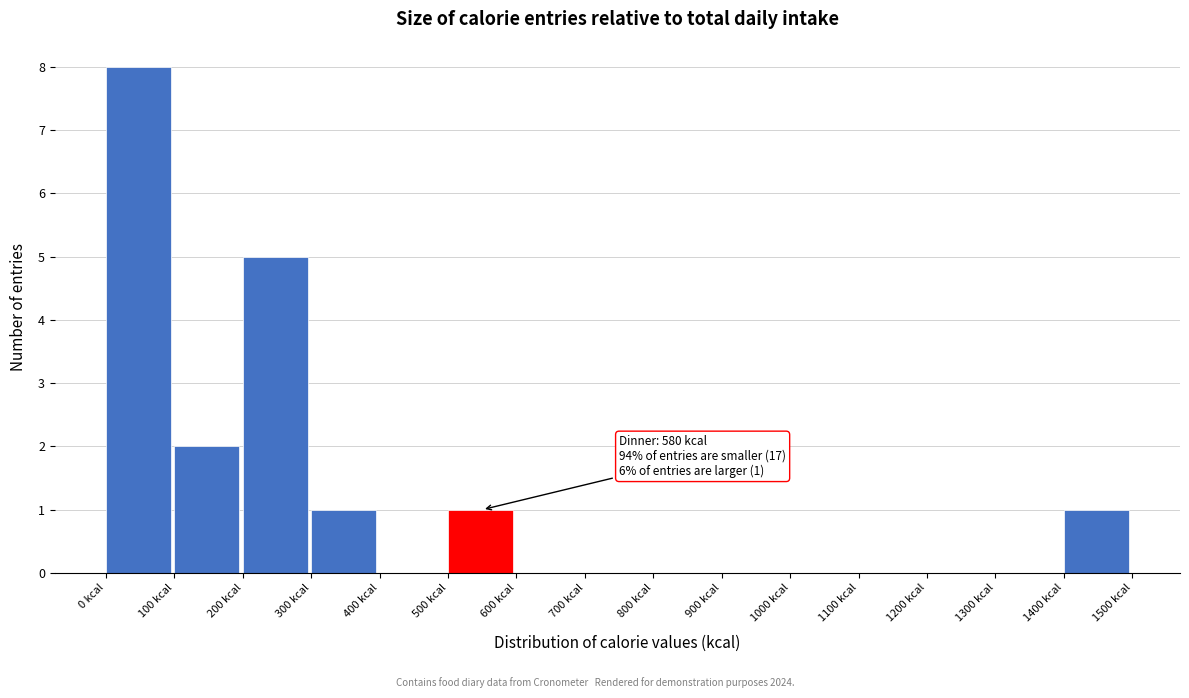

Which range on the x-axis has the tallest bar?

0 to 100